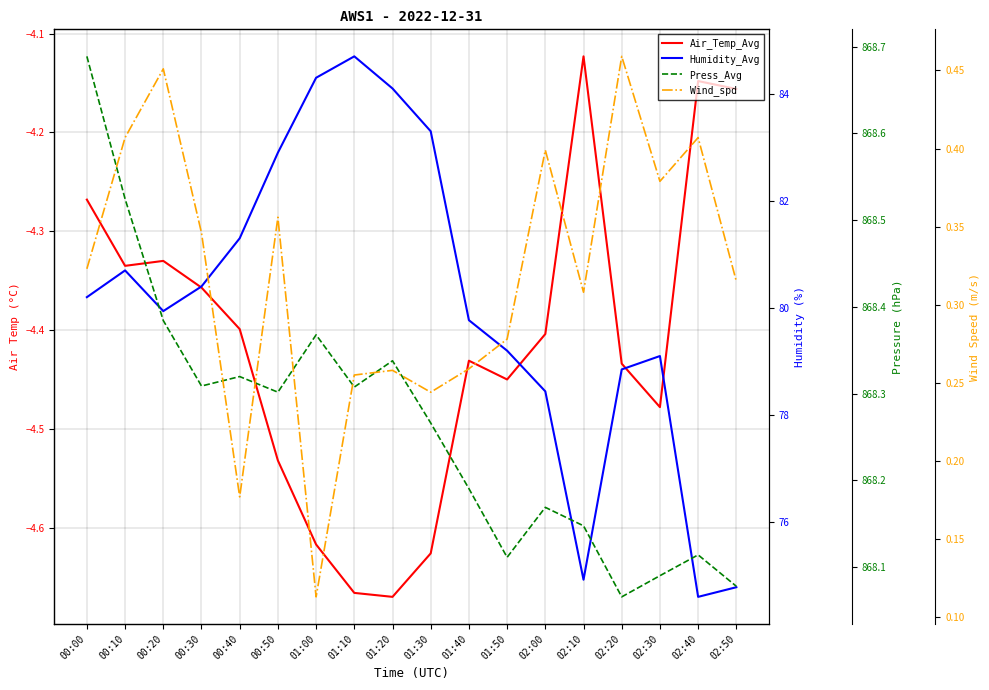

At which label is Wind_spd closest to 0?

01:00